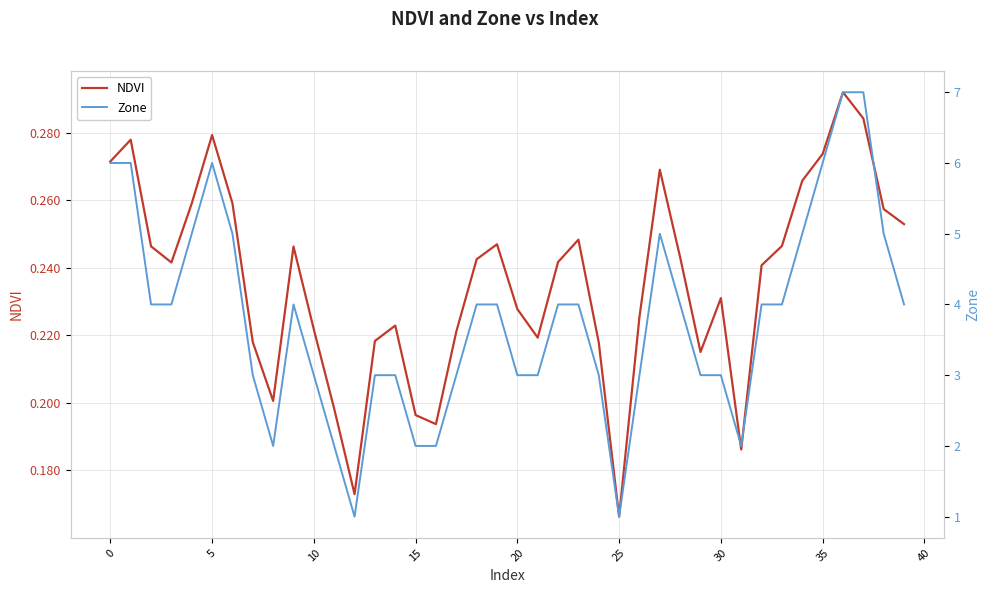

Which series has the widest spread of values?

Zone